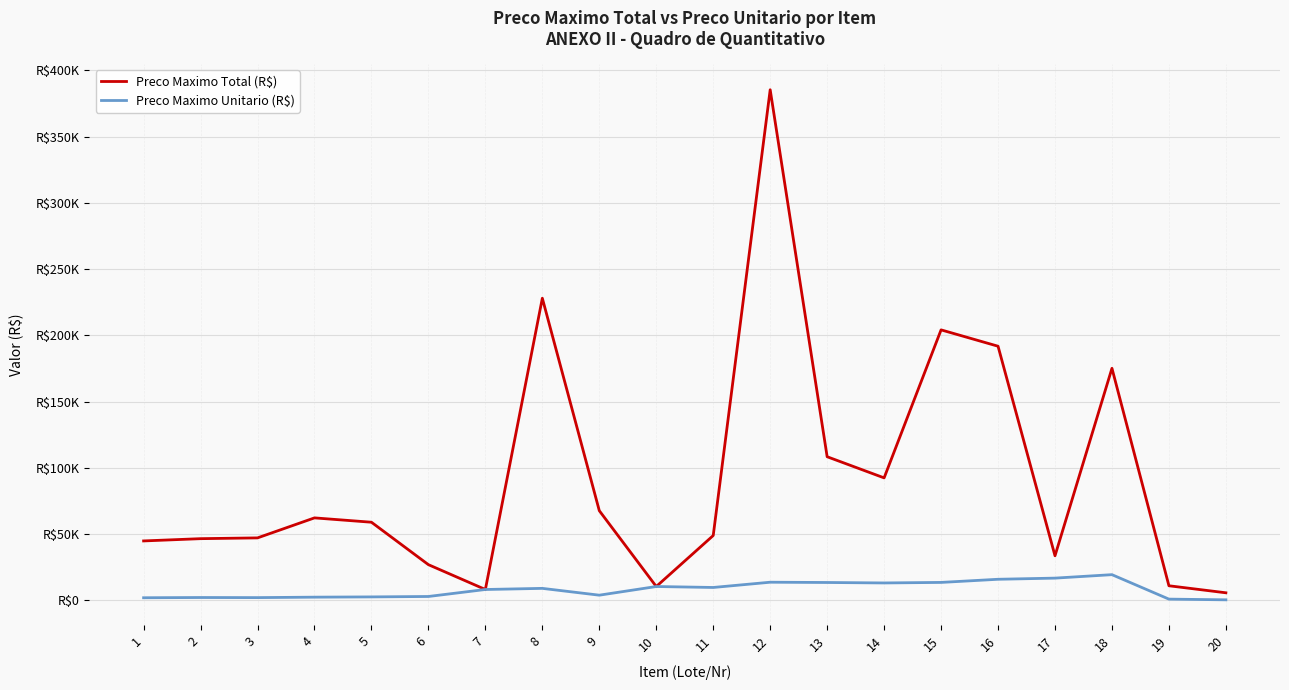

Reading left to right, list all the values displayed in this chart.

Preco Maximo Total (R$): 1=44916.3	2=46626.1	3=47211.1	4=62304.8	5=59027.3	6=27004.5	7=8271.5	8=228041.5	9=67732.9	10=10518.5	11=48999.2	12=385346.1	13=108441.4	14=92487.5	15=204165.5	16=191830.9	17=33709.0	18=175162.5	19=11089.1	20=5783.4
Preco Maximo Unitario (R$): 1=2041.7	2=2220.3	3=2146.0	4=2492.2	5=2683.1	6=3000.5	7=8271.5	8=9121.7	9=3984.3	10=10518.5	11=9799.8	12=13762.4	13=13555.2	14=13212.5	15=13611.0	16=15985.9	17=16854.5	18=19462.5	19=1008.1	20=481.9